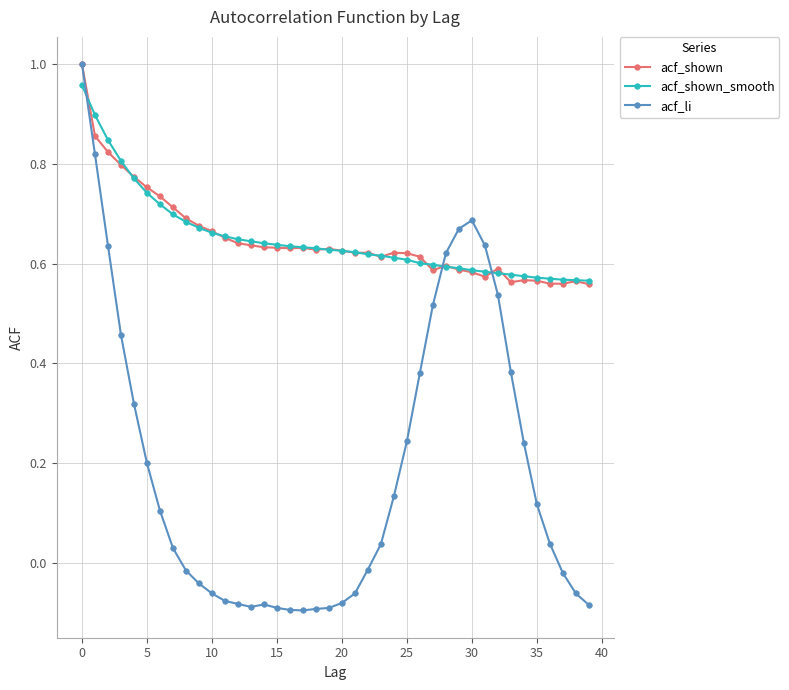

Which series has the largest range (max minus min)?

acf_li